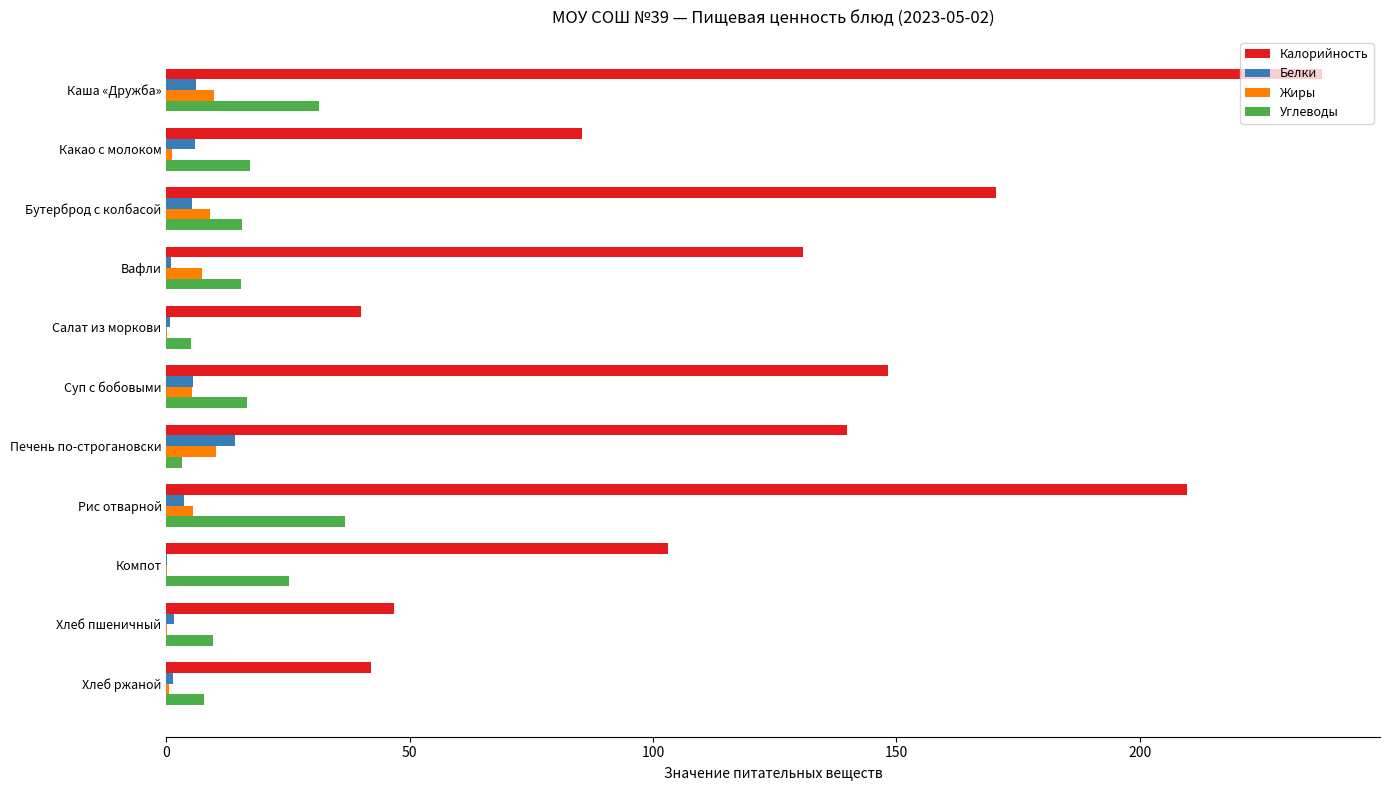

At which category is the sum across all series the highest?

Каша «Дружба»